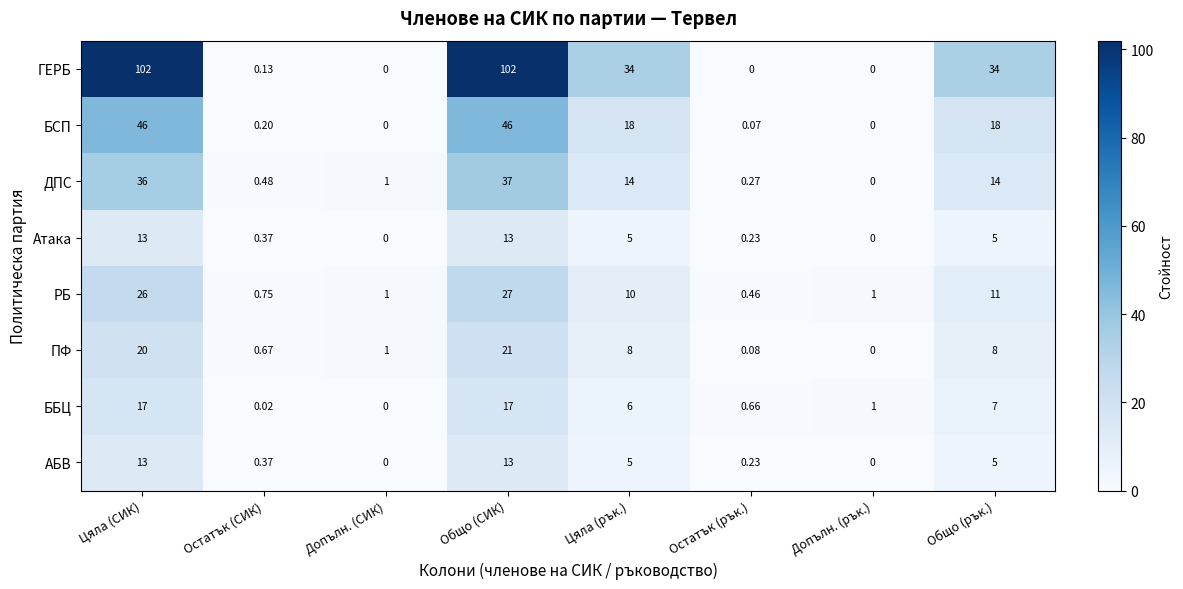

At which label does АБВ first exceed 5?

Цяла (СИК)